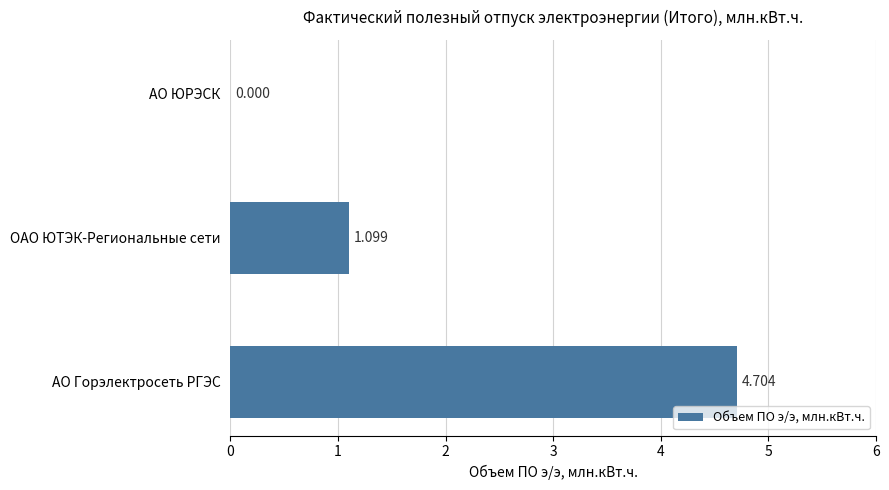

Count the values in the range 0 to 4.

2